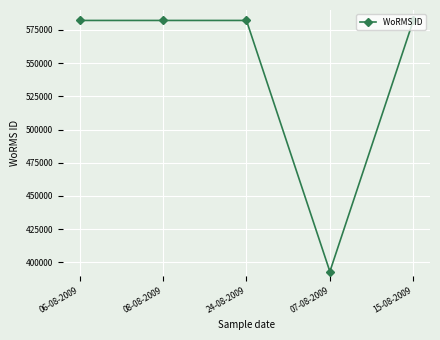

What is the sum of the values at 15-08-2009 and 06-08-2009?

1164270